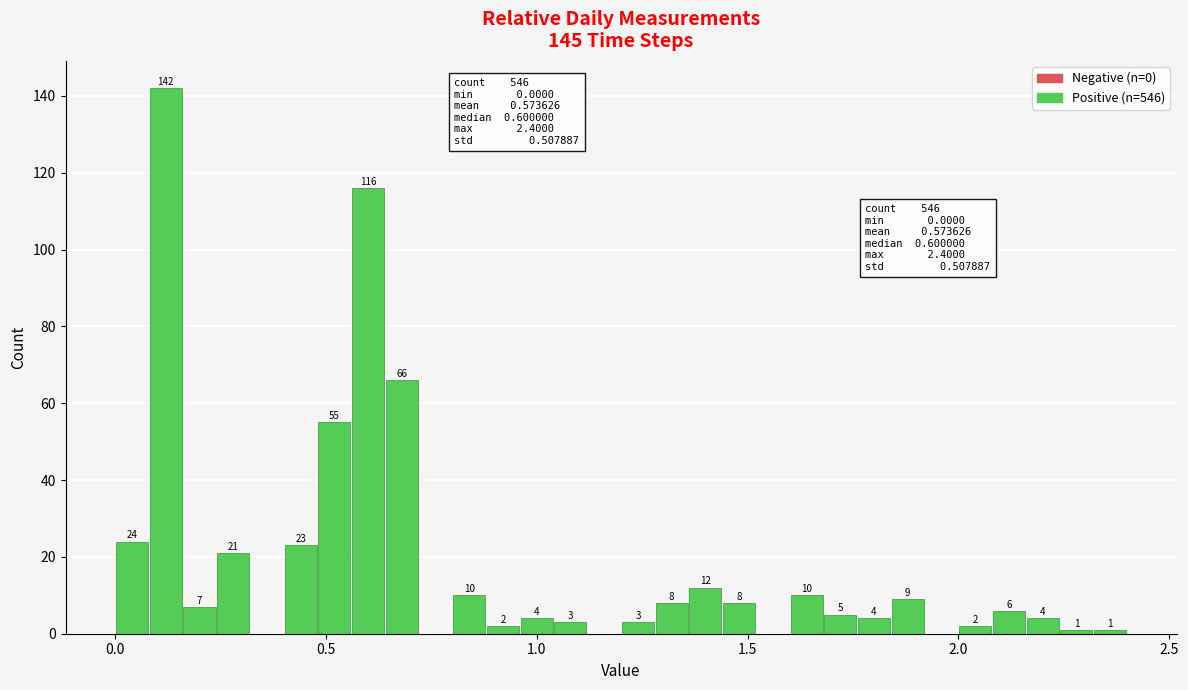

Around what value on the x-axis is the tallest bar? Give the approximate position of its centre, as read against the axis.

0.10